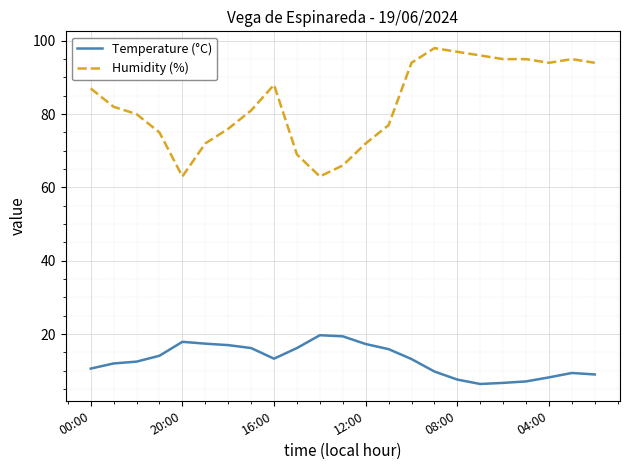

Does the chart display data point markers on the line(s)?

No